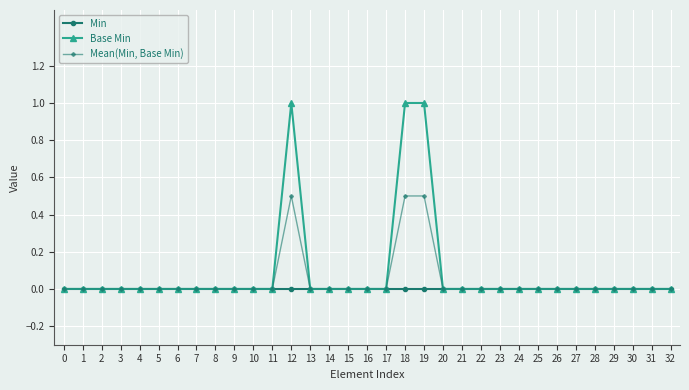

What is the highest value of the Base Min series?

1.0